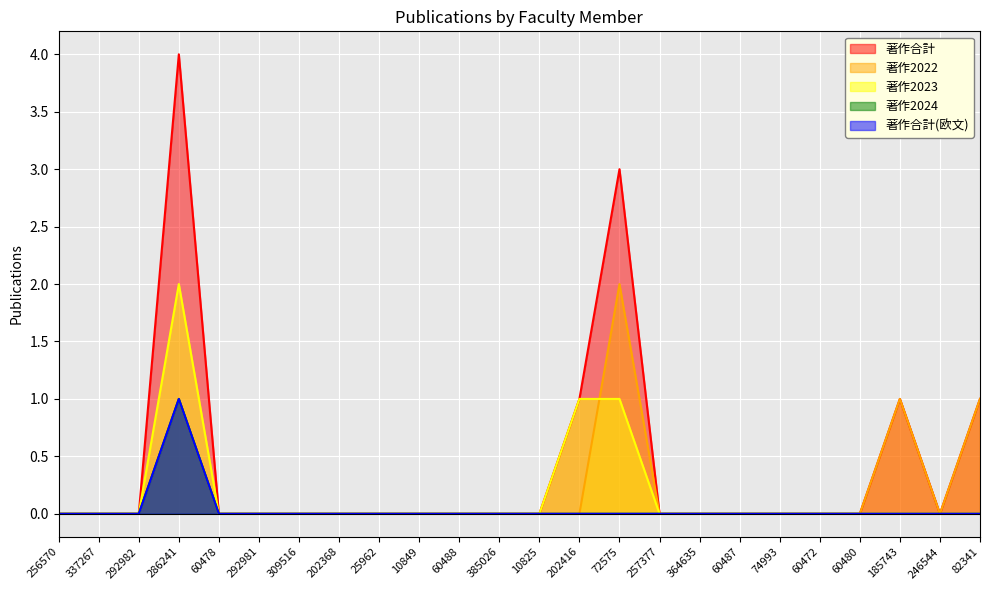

Reading right to left, extract all data points from this chart.

著作合計: 82341=1	246544=0	185743=1	60480=0	60472=0	74993=0	60487=0	364635=0	257377=0	72575=3	202416=1	10825=0	385026=0	60488=0	10849=0	25962=0	202368=0	309516=0	292981=0	60478=0	286241=4	292982=0	337267=0	256570=0
著作2022: 82341=1	246544=0	185743=1	60480=0	60472=0	74993=0	60487=0	364635=0	257377=0	72575=2	202416=0	10825=0	385026=0	60488=0	10849=0	25962=0	202368=0	309516=0	292981=0	60478=0	286241=1	292982=0	337267=0	256570=0
著作2023: 82341=0	246544=0	185743=0	60480=0	60472=0	74993=0	60487=0	364635=0	257377=0	72575=1	202416=1	10825=0	385026=0	60488=0	10849=0	25962=0	202368=0	309516=0	292981=0	60478=0	286241=2	292982=0	337267=0	256570=0
著作2024: 82341=0	246544=0	185743=0	60480=0	60472=0	74993=0	60487=0	364635=0	257377=0	72575=0	202416=0	10825=0	385026=0	60488=0	10849=0	25962=0	202368=0	309516=0	292981=0	60478=0	286241=1	292982=0	337267=0	256570=0
著作合計(欧文): 82341=0	246544=0	185743=0	60480=0	60472=0	74993=0	60487=0	364635=0	257377=0	72575=0	202416=0	10825=0	385026=0	60488=0	10849=0	25962=0	202368=0	309516=0	292981=0	60478=0	286241=1	292982=0	337267=0	256570=0